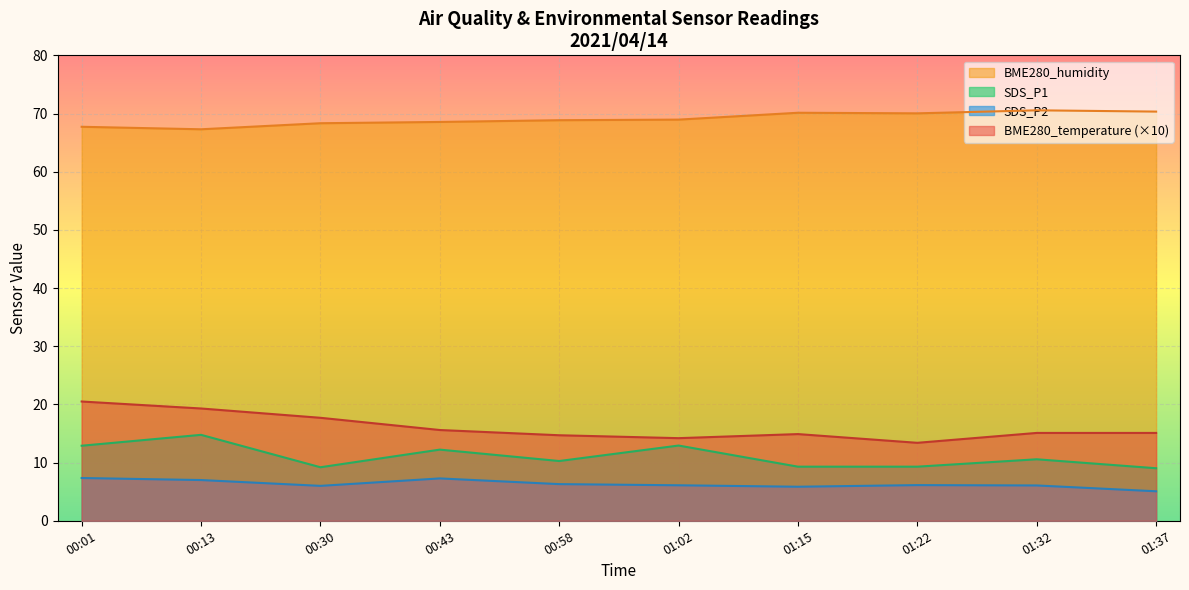

Which series has the largest total across all categories?

BME280_humidity